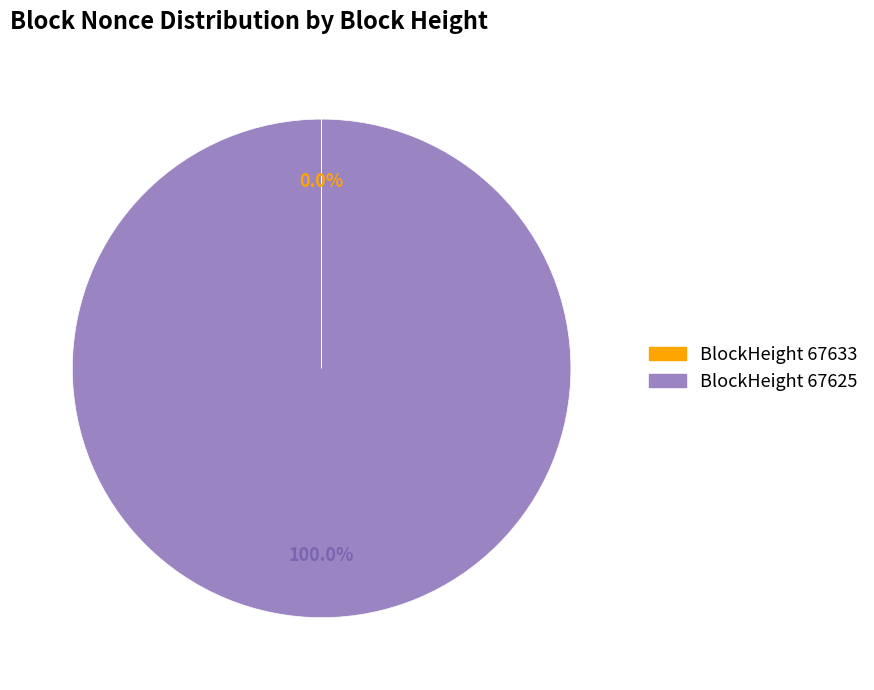

What is the largest slice in the pie chart?

BlockHeight 67625